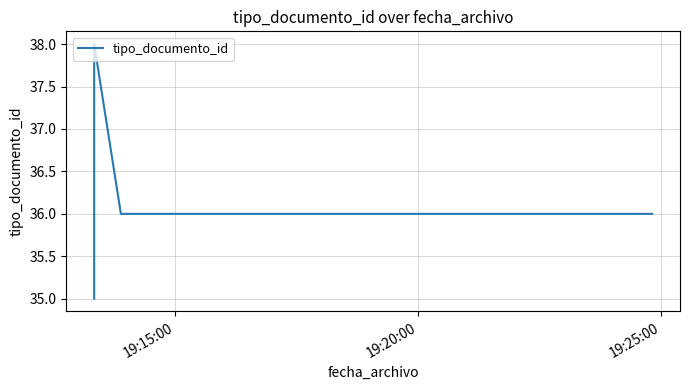

Does the chart have visible grid lines?

Yes